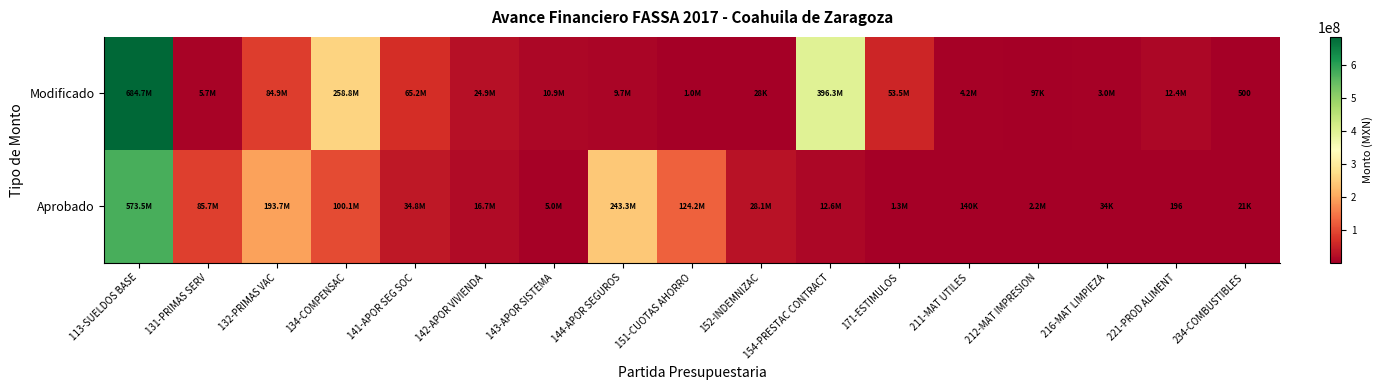

What is the difference between the maximum and minimum values in the Modificado series?

684650890.9